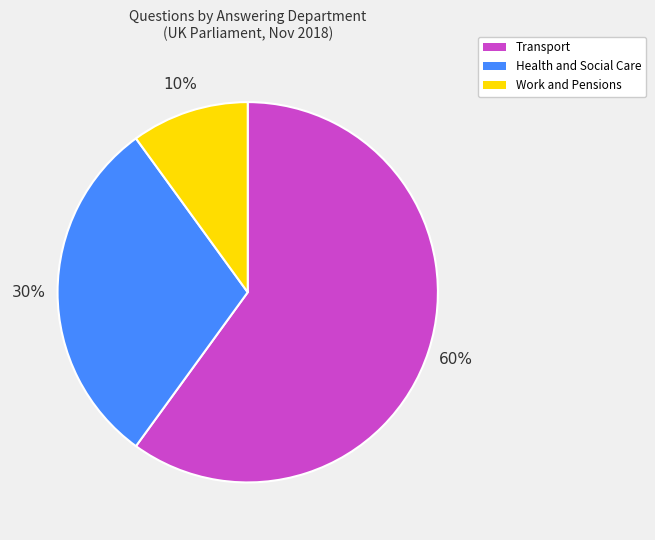

To the nearest percent, what is the average slice percentage?

33%